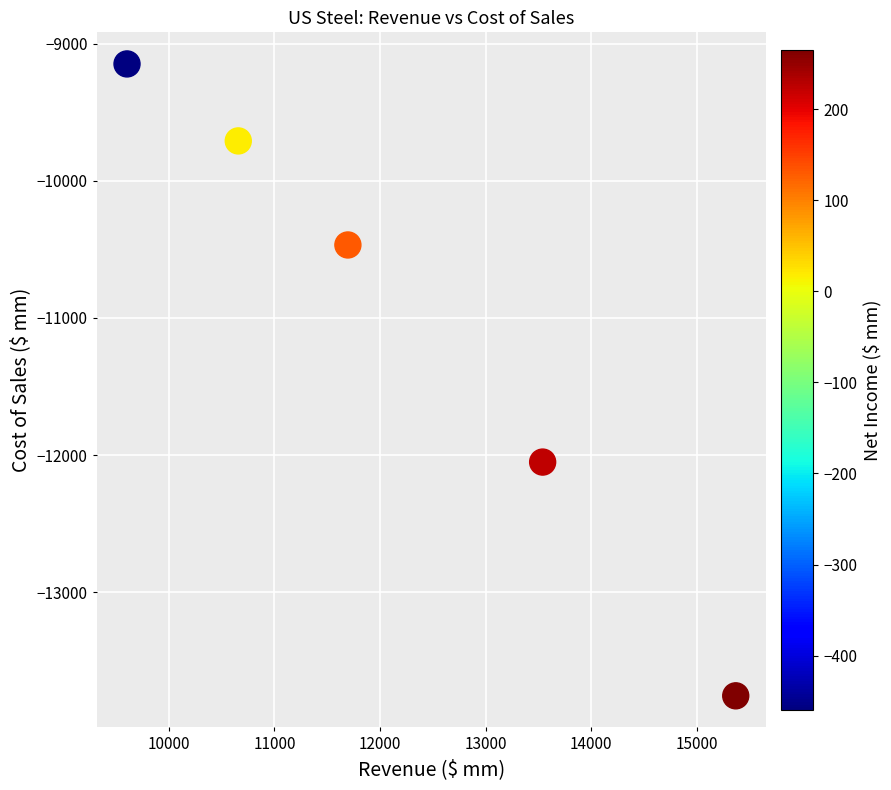

What is the average Y value?

-11026.6